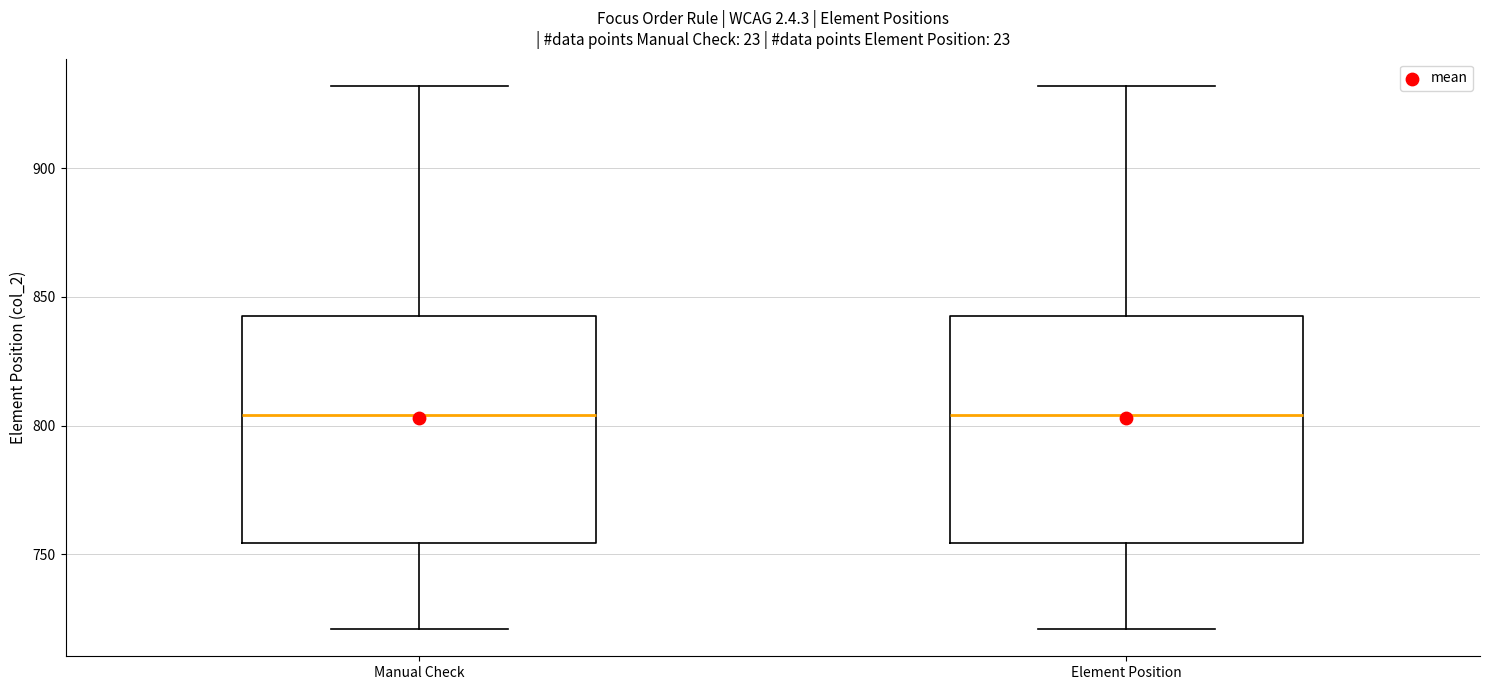

Where is the lower edge of the box for Manual Check on the y-axis? The values are not printed on the chart, so give them approximately, as read against the axis.

755